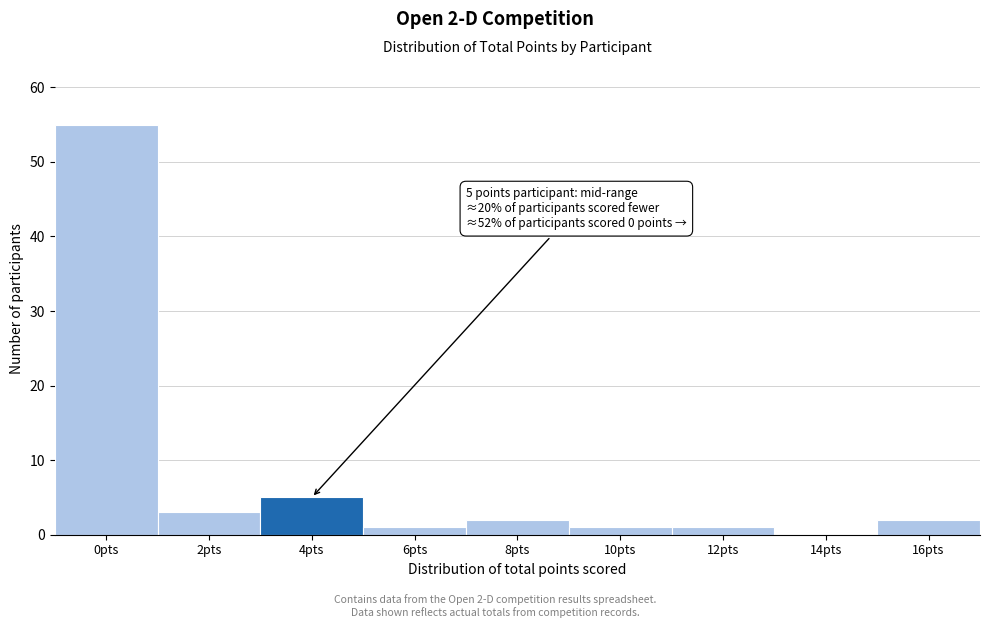

Reading left to right, what are all the values shown in this chart?

0pts=55	2pts=3	4pts=5	6pts=1	8pts=2	10pts=1	12pts=1	14pts=0	16pts=2